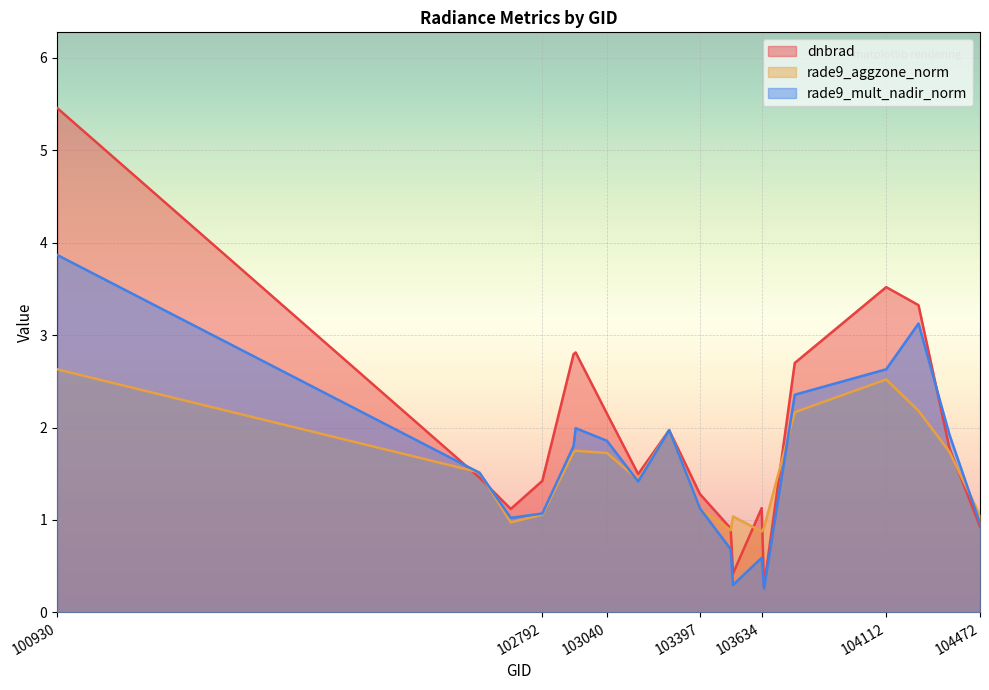

How many interior local peaks does the rade9_aggzone_norm series have?

4